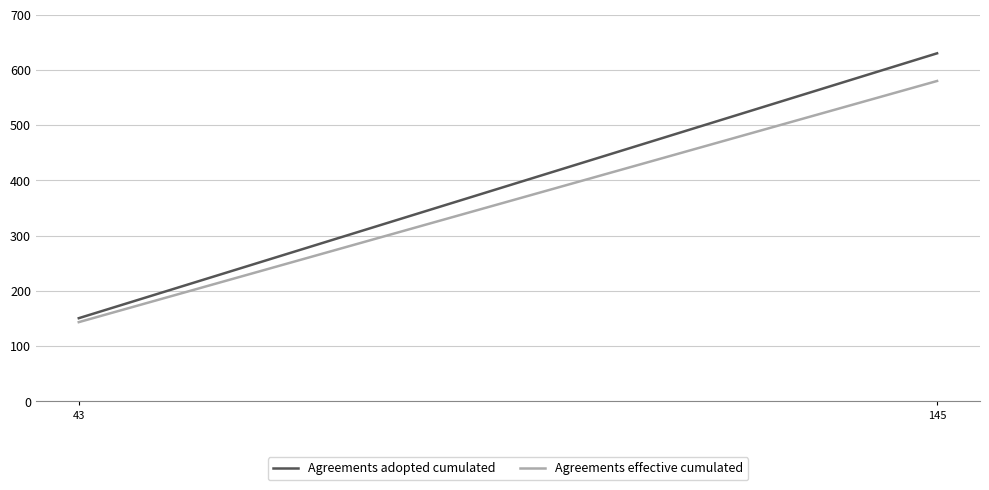

The value of Agreements effective cumulated at 43 is 242.0. True or false?

False